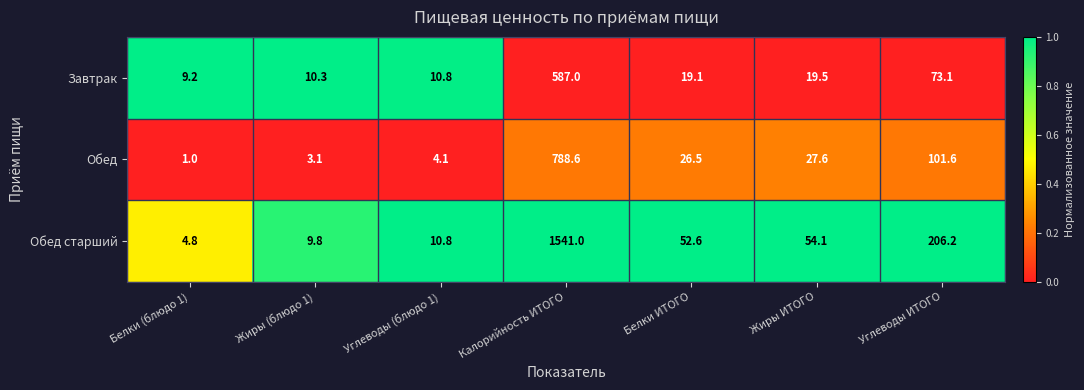

Reading left to right, extract all data points from this chart.

Завтрак: 9.2	10.3	10.8	587.0	19.1	19.5	73.1
Обед: 1.0	3.1	4.1	788.6	26.5	27.6	101.6
Обед старший: 4.8	9.8	10.8	1541.0	52.6	54.1	206.2